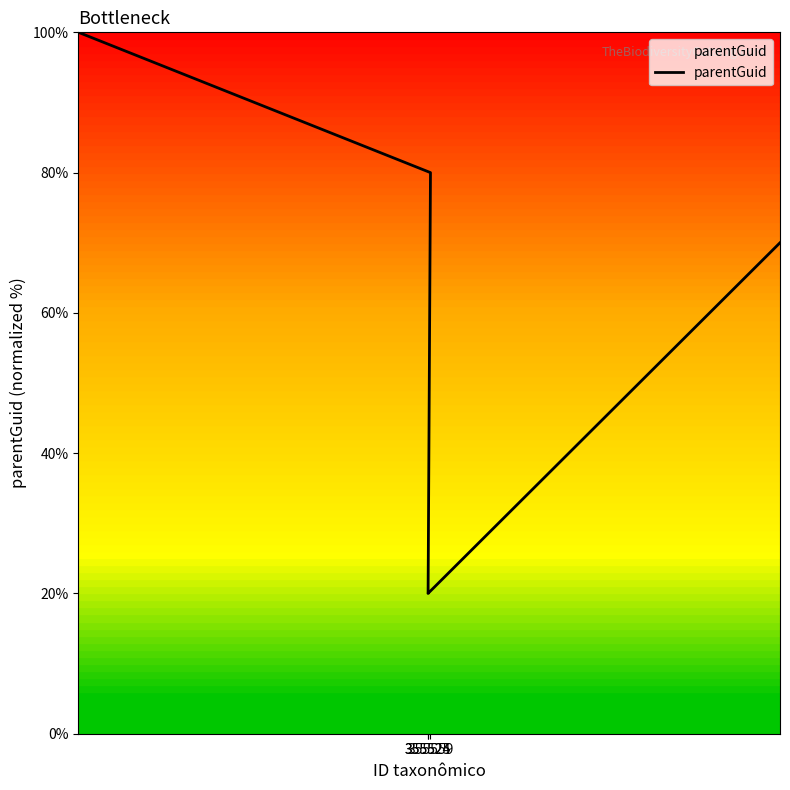

How many values exceed 70?

2